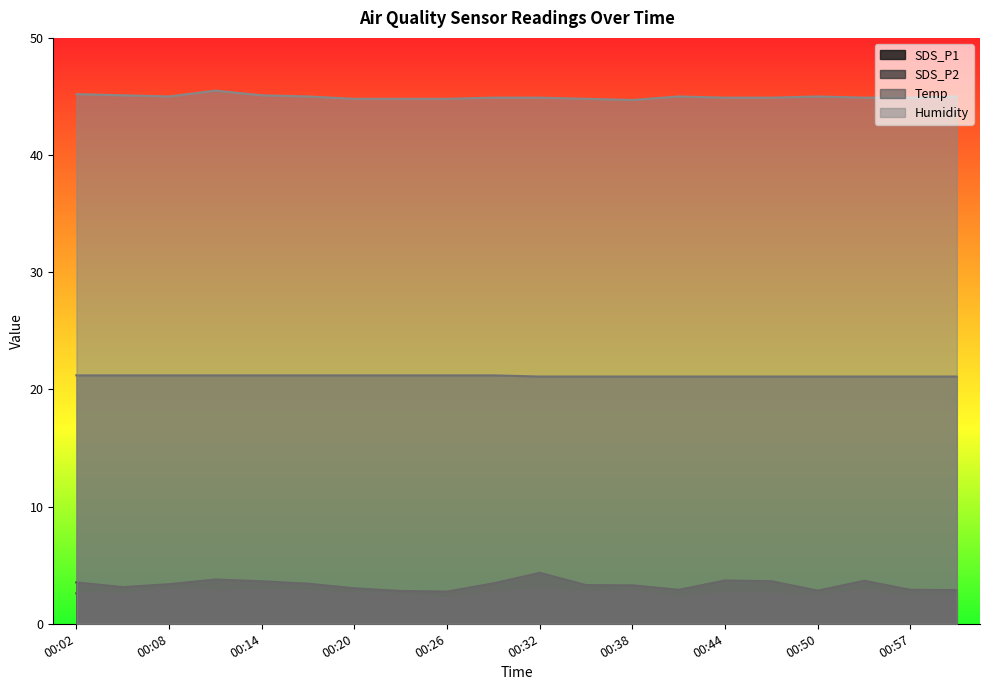

What are all the series names shown in the legend?

SDS_P1, SDS_P2, Temp, Humidity